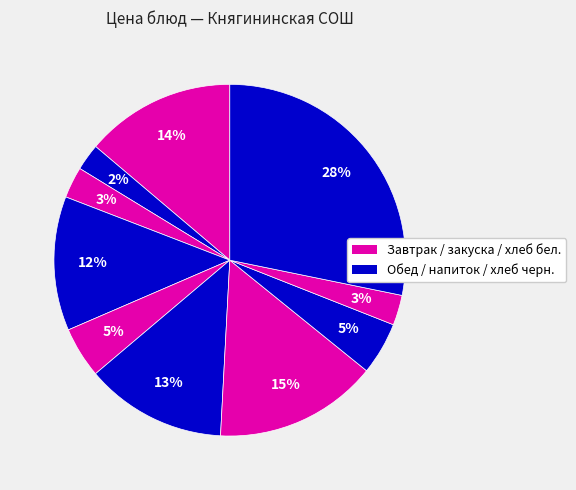

Count the number of slices in the pie.

10